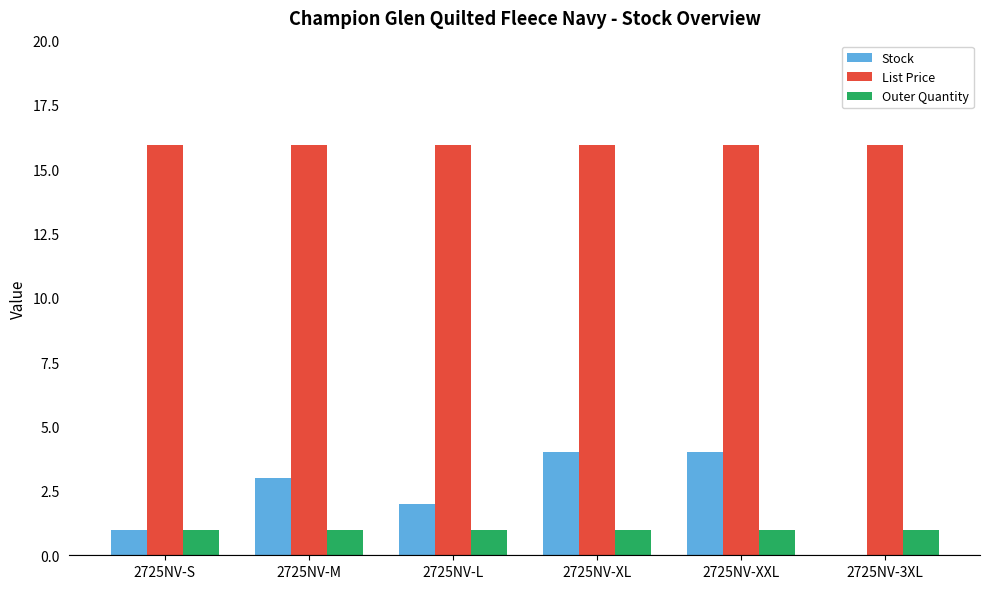

Which series has the largest total across all categories?

List Price